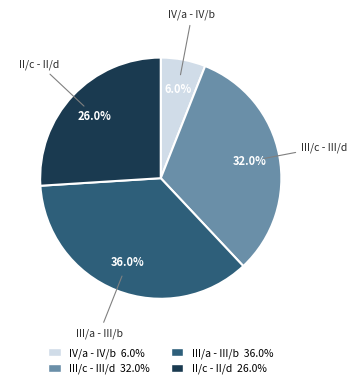

What is the largest slice in the pie chart?

III/a - III/b